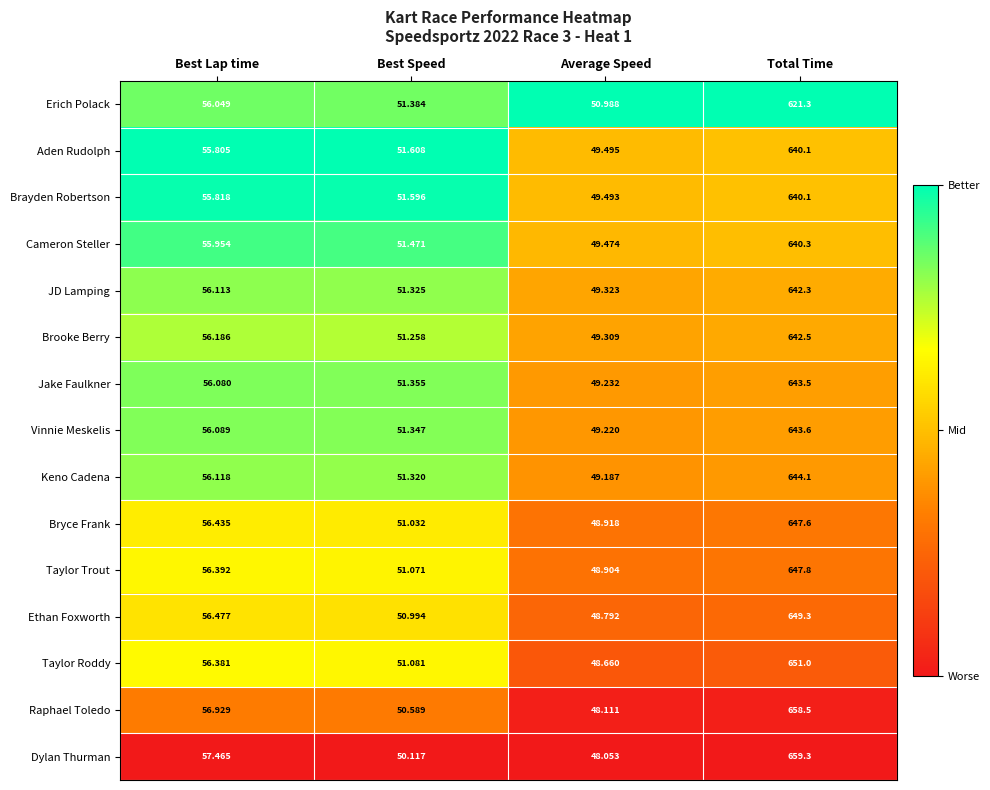

What is the spread (max minus min) of values at Total Time?

38.0